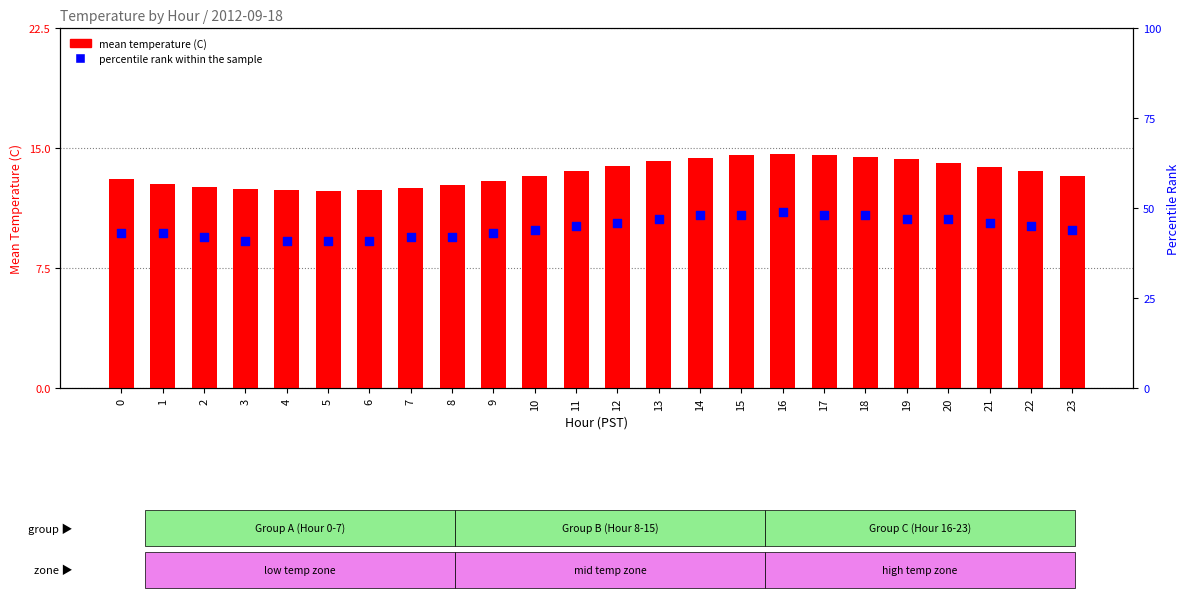

Which series has the largest total across all categories?

percentile rank within the sample